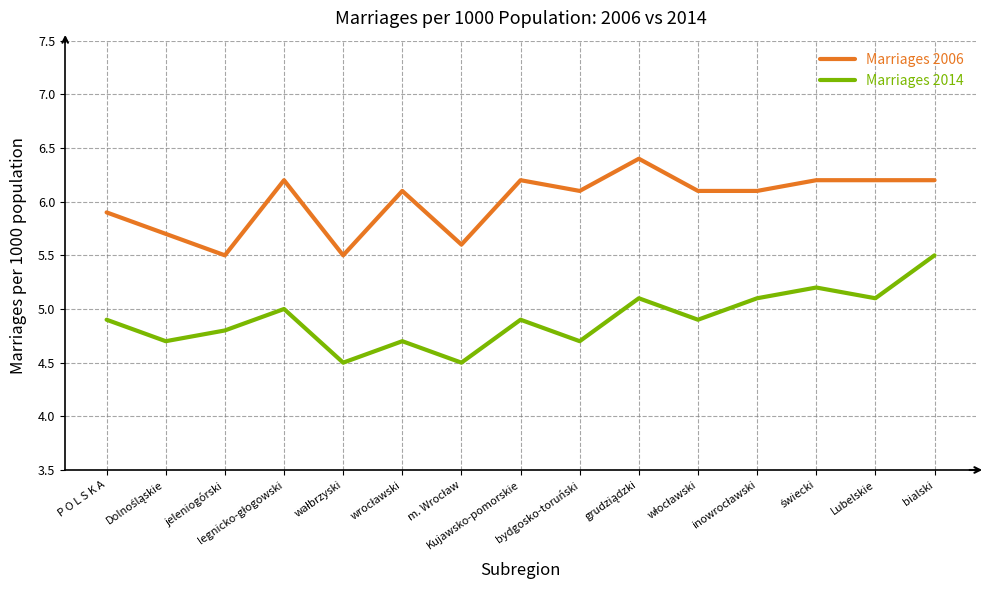

What is the minimum value for Marriages 2006?

5.5